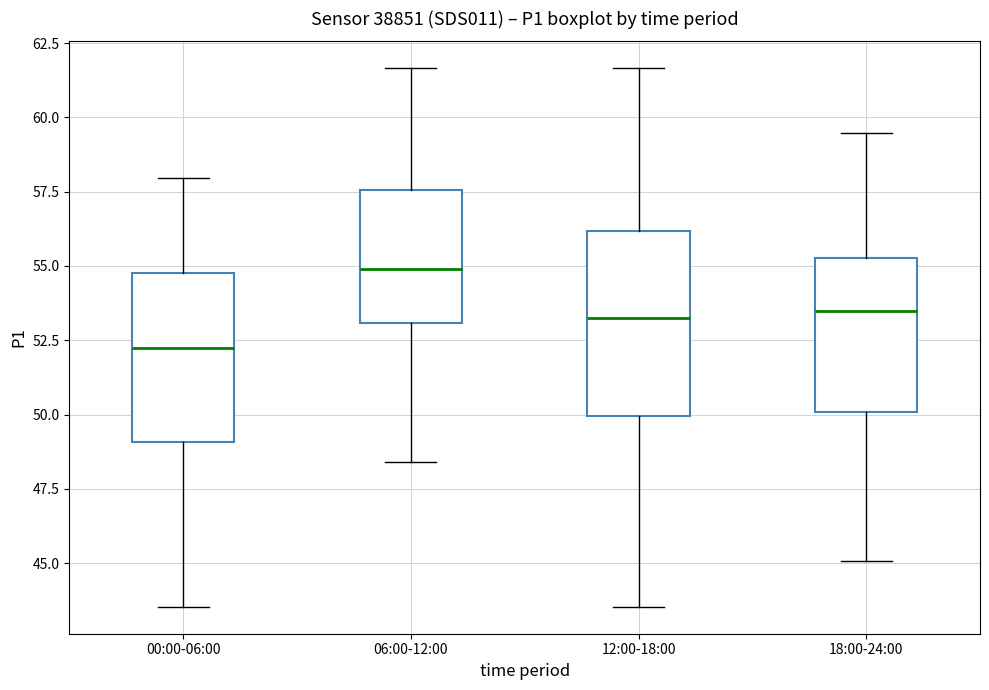

Reading left to right, read every box against the y-axis: the position of its median line, the range the box covers, and the ends of its whiskers. The values are not printed on the chart, so give them approximately, as read against the axis.

00:00-06:00: median 52.0, box 49.0 to 55.0, whiskers 43.5 to 58.0
06:00-12:00: median 55.0, box 53.0 to 57.5, whiskers 48.5 to 61.5
12:00-18:00: median 53.5, box 50.0 to 56.0, whiskers 43.5 to 61.5
18:00-24:00: median 53.5, box 50.0 to 55.5, whiskers 45.0 to 59.5